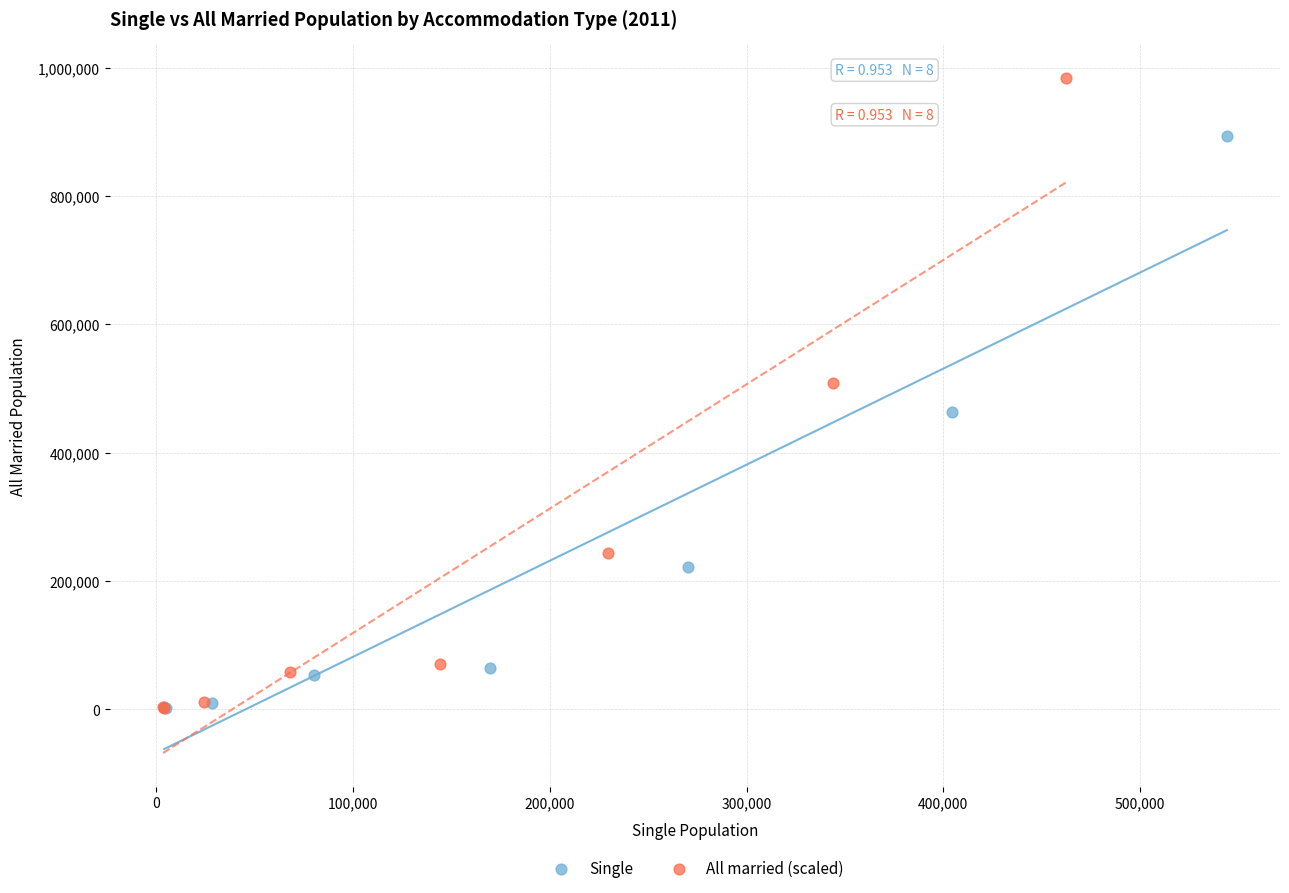

Which series has the largest Y range (max minus min)?

All married (scaled)